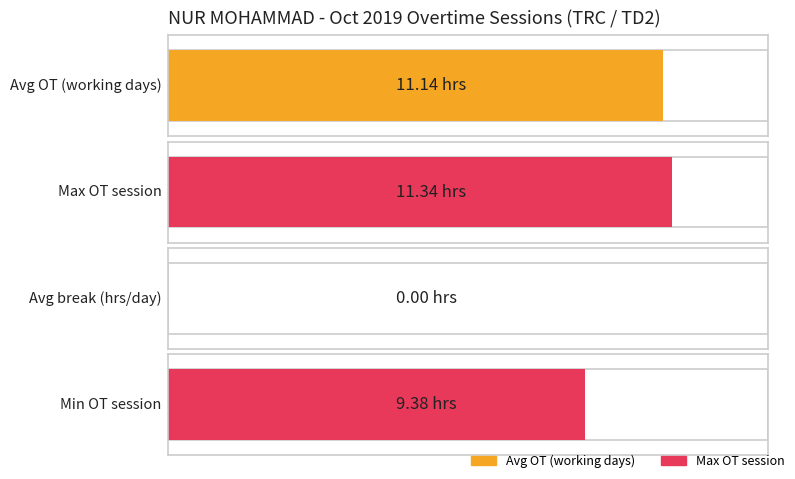

What is the difference between the maximum and minimum values in the Average utilization series?

2.0